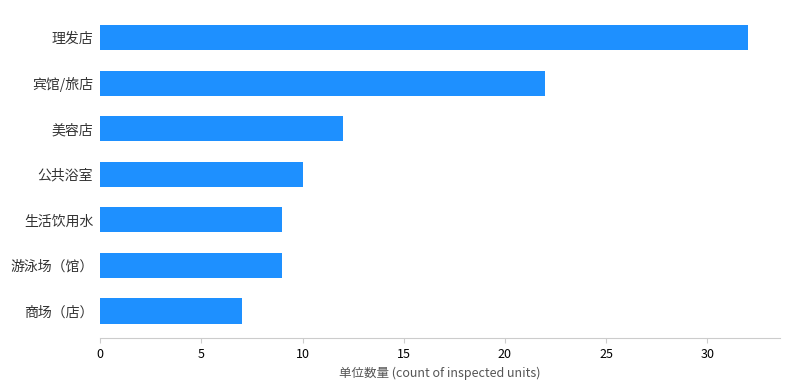

At which label is the value closest to 19?

宾馆/旅店